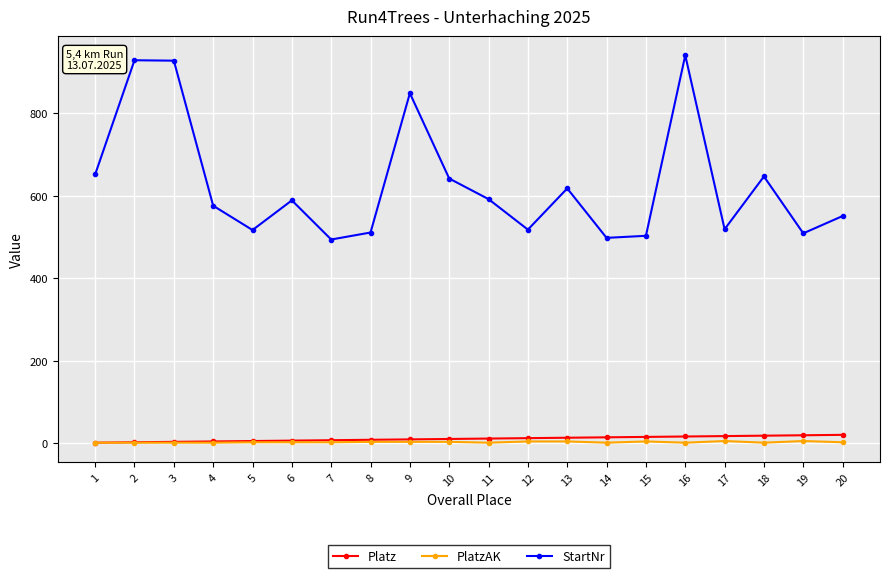

The value of StartNr at 7 is 239. True or false?

False